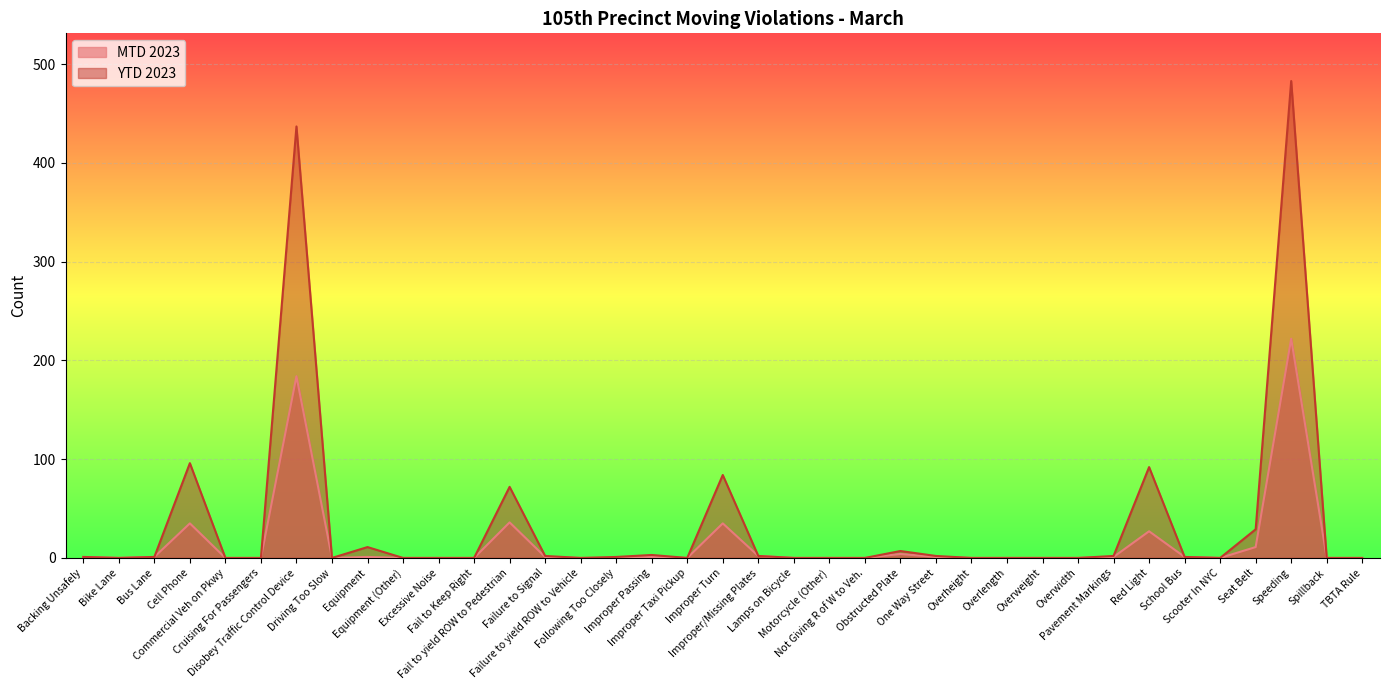

Rank the categories by MTD 2023 value from lowest to highest.

Bike Lane, Commercial Veh on Pkwy, Cruising For Passengers, Driving Too Slow, Equipment (Other), Excessive Noise, Fail to Keep Right, Failure to yield ROW to Vehicle, Following Too Closely, Improper Taxi Pickup, Lamps on Bicycle, Motorcycle (Other), Not Giving R of W to Veh., Overheight, Overlength, Overweight, Overwidth, Scooter In NYC, Spillback, TBTA Rule, Backing Unsafely, Bus Lane, Equipment, Failure to Signal, Improper Passing, One Way Street, Pavement Markings, School Bus, Improper/Missing Plates, Obstructed Plate, Seat Belt, Red Light, Cell Phone, Improper Turn, Fail to yield ROW to Pedestrian, Disobey Traffic Control Device, Speeding